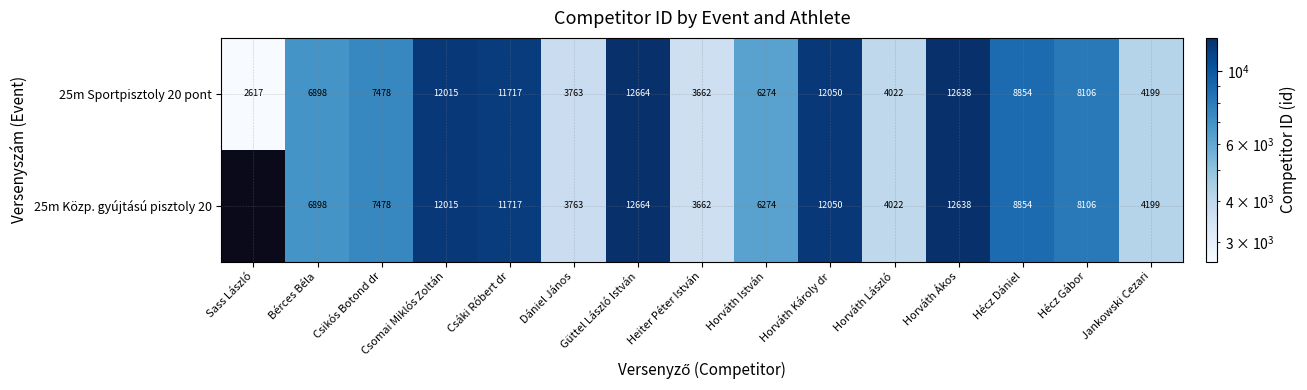

List the labels in order of 25m Sportpisztoly 20 pont value, largest first.

Güttel László István, Horváth Ákos, Horváth Károly dr, Csomai Miklós Zoltán, Csáki Róbert dr, Hécz Dániel, Hécz Gábor, Csikós Botond dr, Bérces Béla, Horváth István, Jankowski Cezari, Horváth László, Dániel János, Heiter Péter István, Sass László